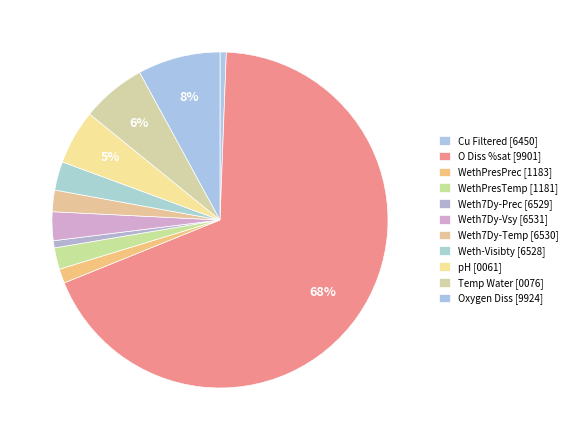

How many segments does this pie chart have?

11